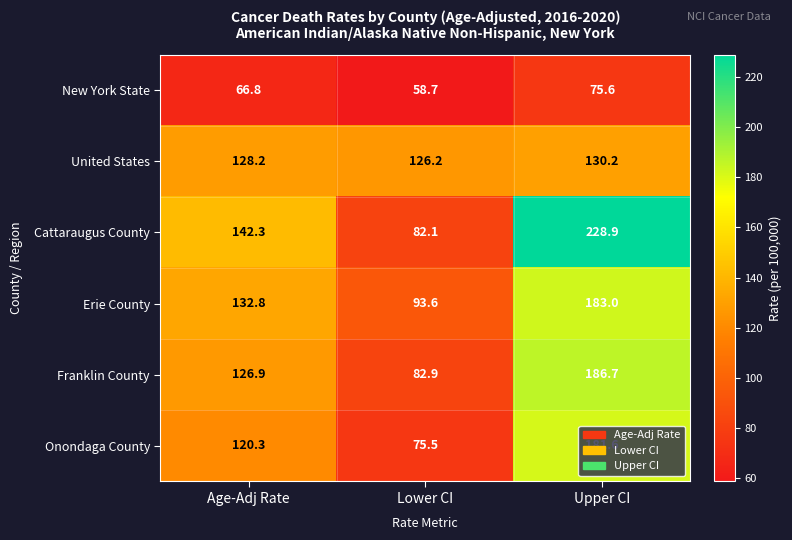

Which series has the widest spread of values?

Cattaraugus County